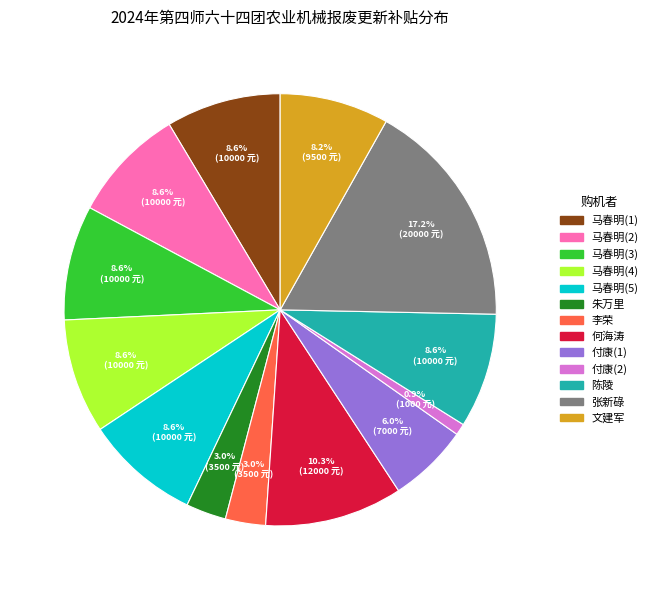

The 马春明(2) slice represents 1% of the pie. True or false?

False